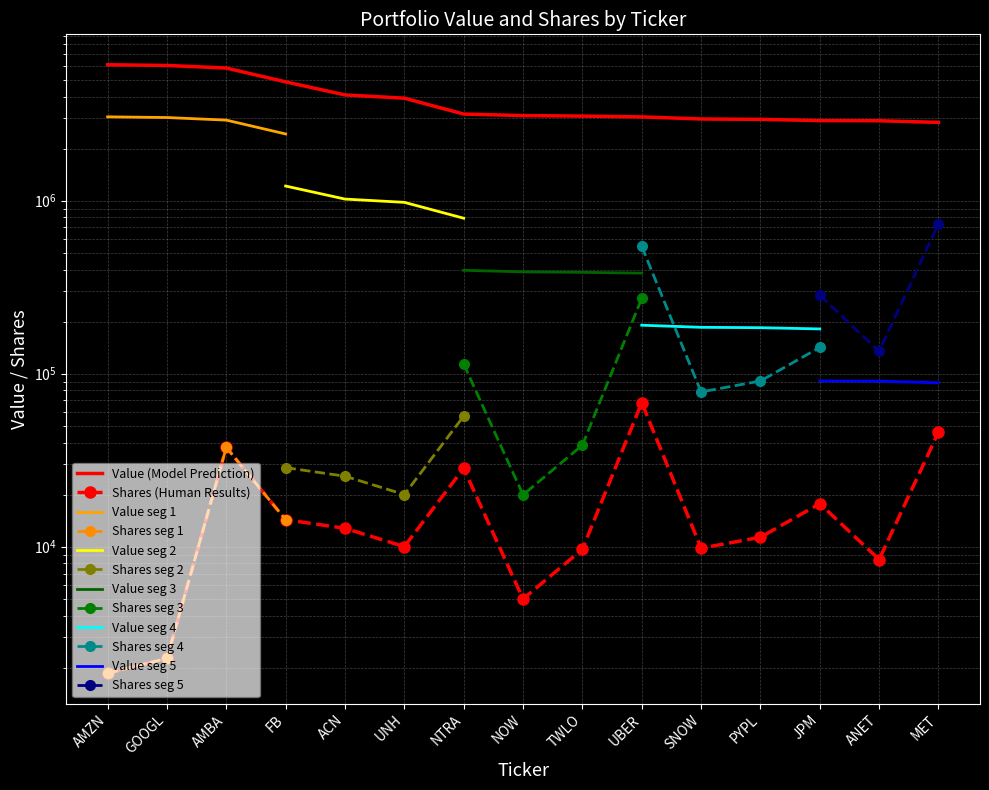

True or false: Value and Shares intersect in this chart.

False